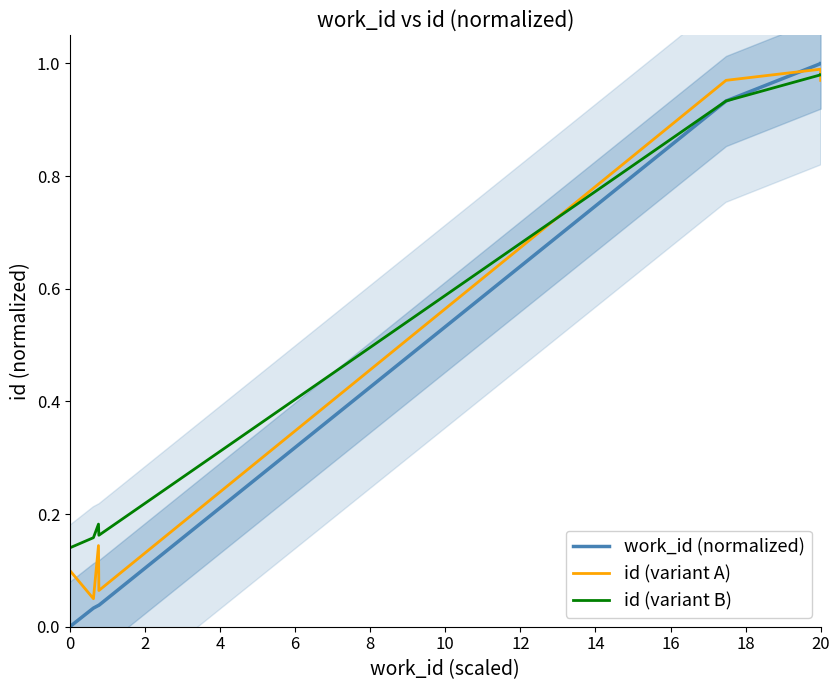

True or false: work_id (normalized) and id (variant A) cross at least once.

True